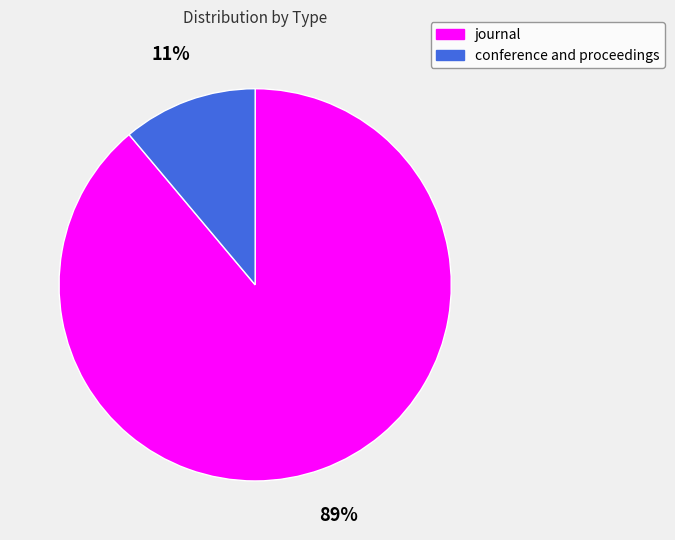

What is the ratio of the value at conference and proceedings to the value at journal?

0.1